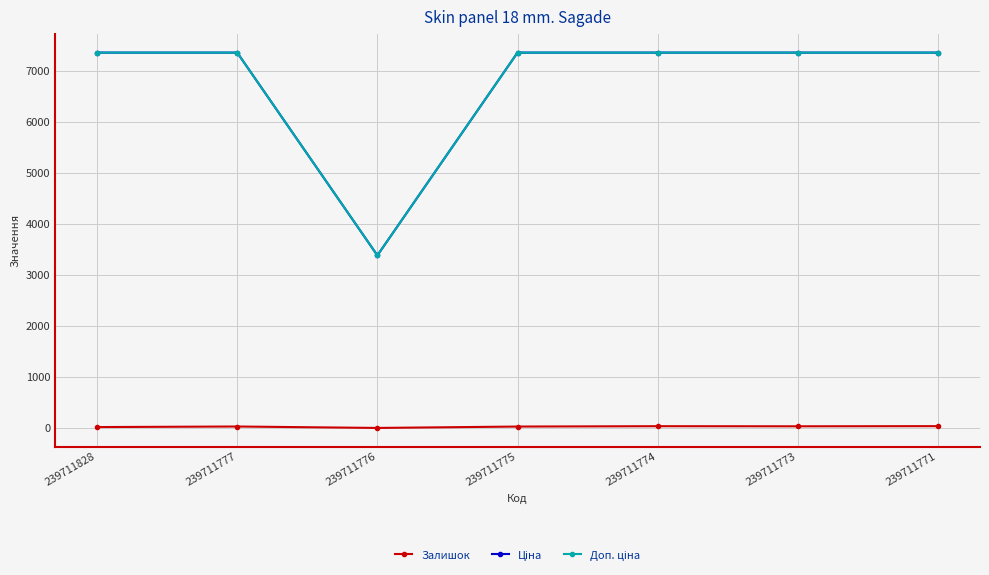

What is the maximum value shown in the chart?

7360.2